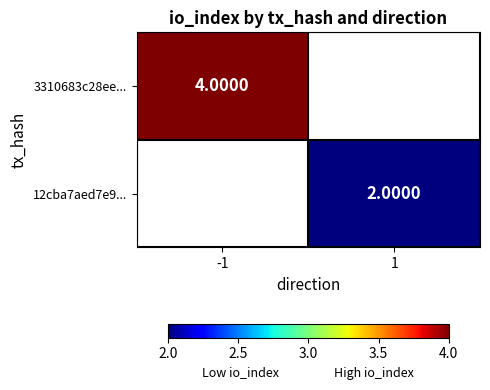

Is the value of 12cba7aed7e9... at 1 greater than the value of 3310683c28ee... at -1?

No